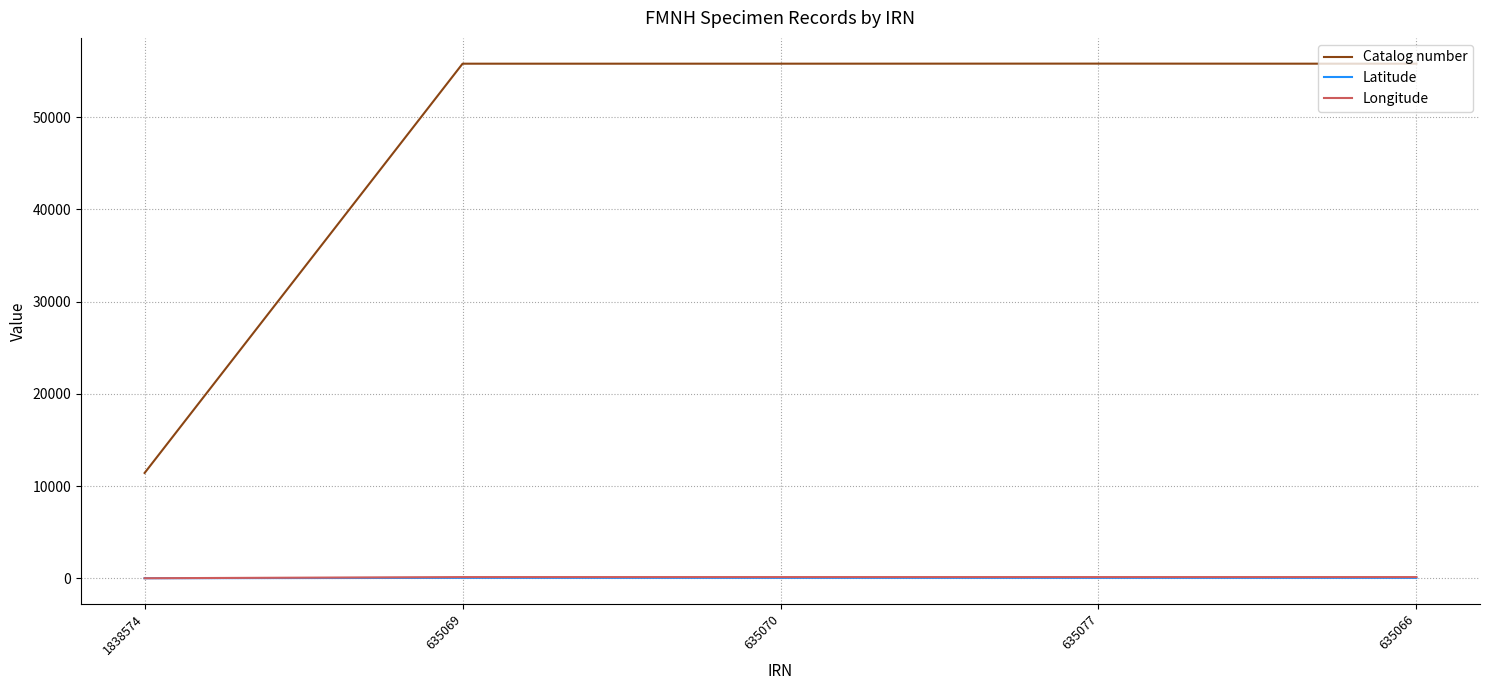

True or false: Catalog number and Longitude intersect in this chart.

False